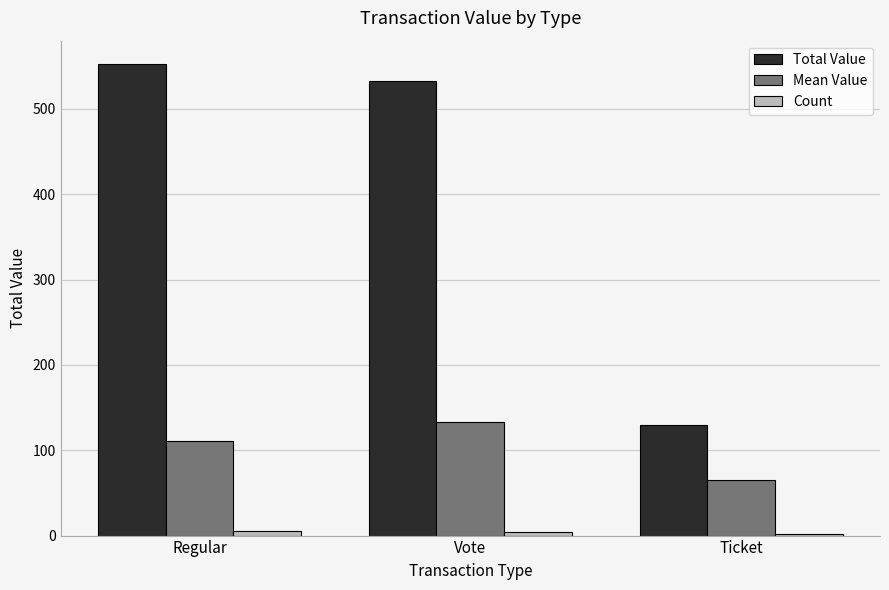

How many values in the Total Value series exceed 532?

2